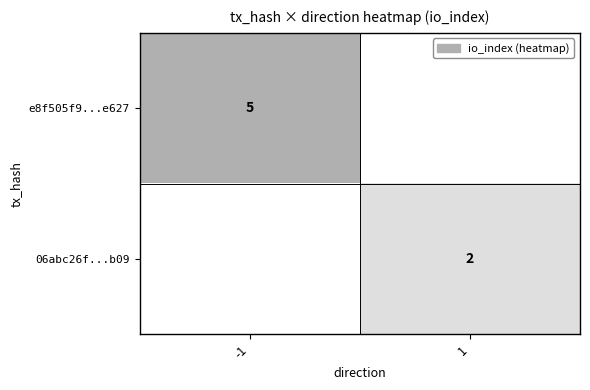

Which category has the lowest value across all series?

1